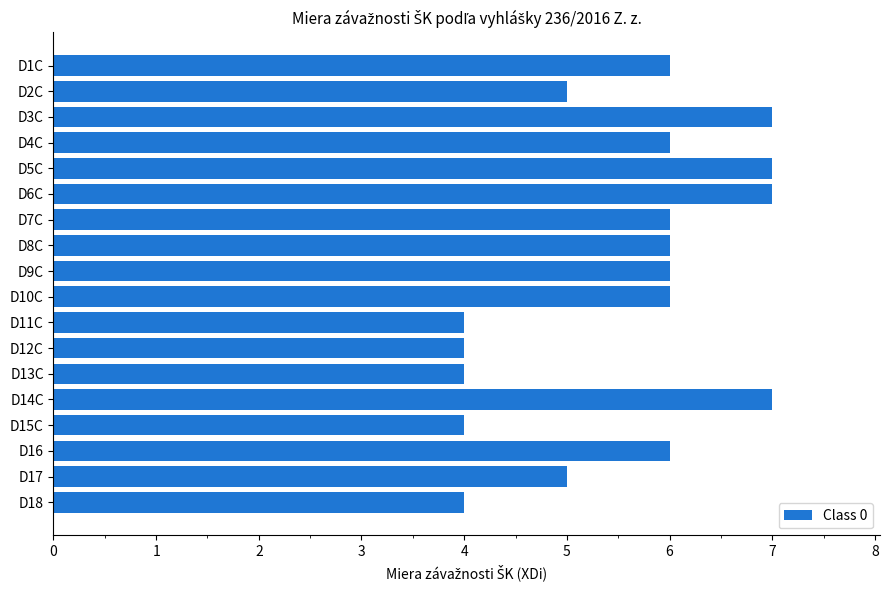

What is the greatest value displayed?

7